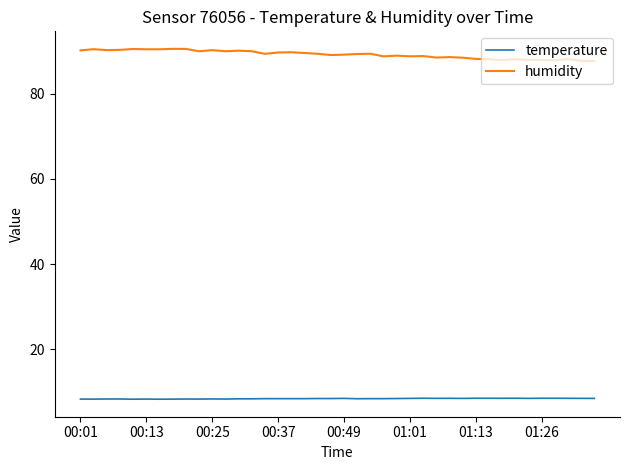

What is the maximum value for humidity?

90.5